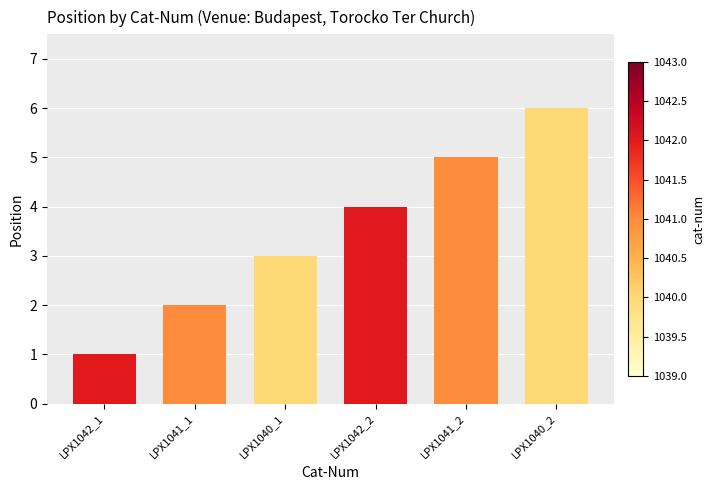

List the labels in order of value, largest first.

LPX1040_2, LPX1041_2, LPX1042_2, LPX1040_1, LPX1041_1, LPX1042_1